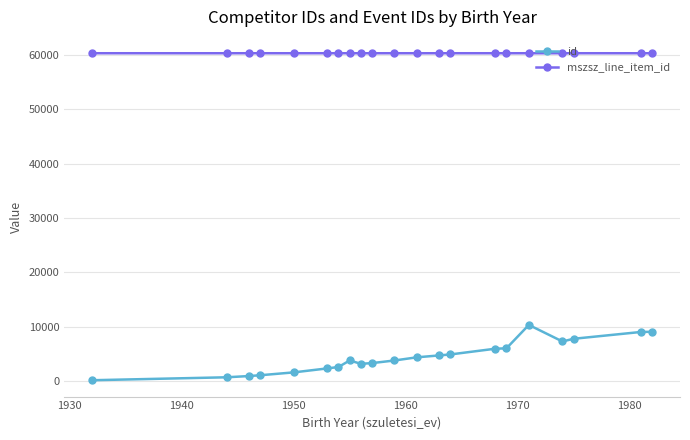

True or false: id and mszsz_line_item_id cross at least once.

False